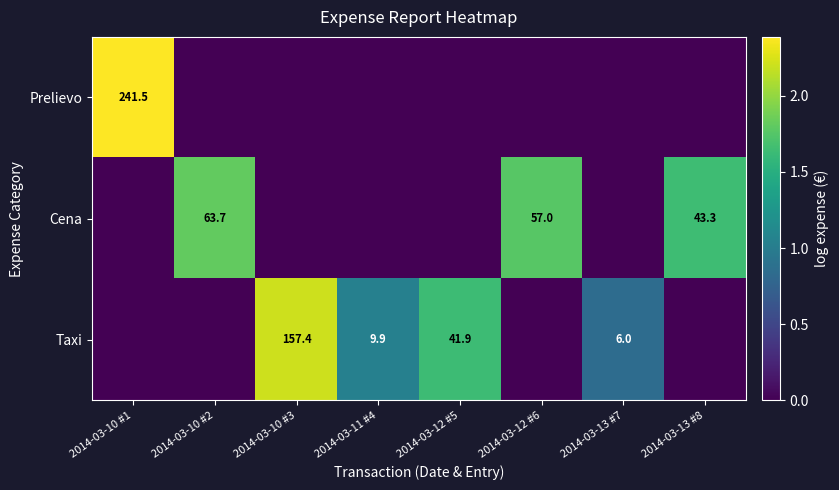

How many data points does each series have?

8